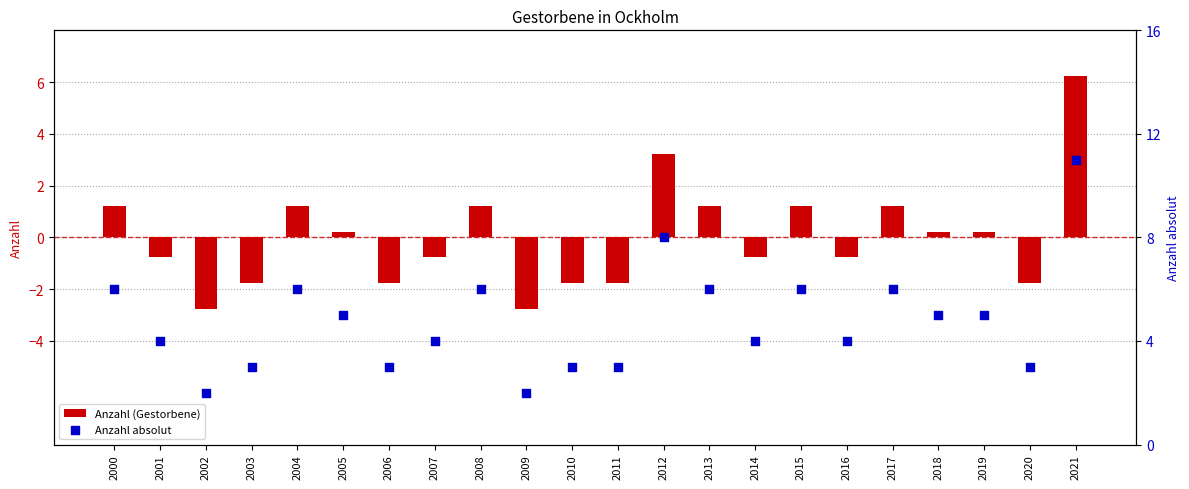

Is the value of Anzahl (Gestorbene) at 2010 greater than the value of Anzahl absolut at 2013?

No